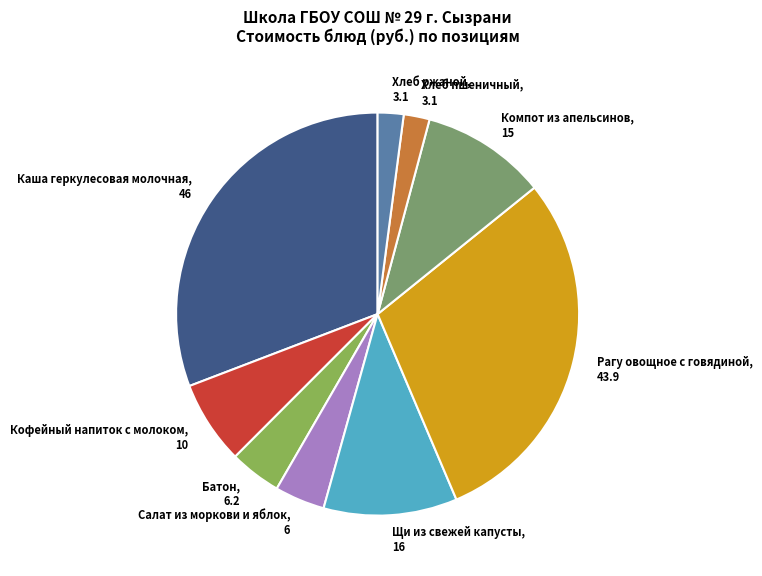

Combined, do Каша геркулесовая молочная, 46 and Салат из моркови и яблок, 6 account for over 50%?

No